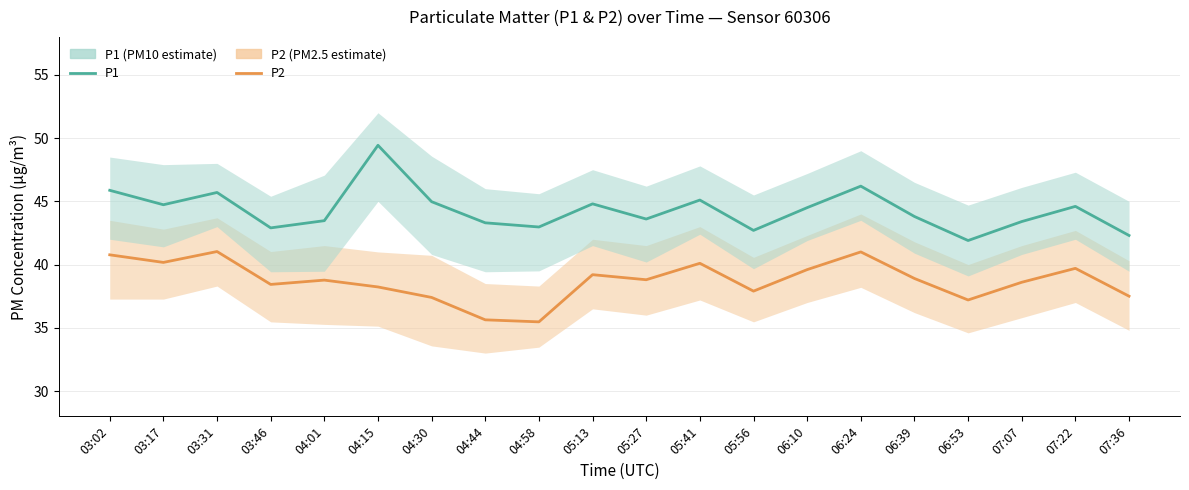

What is the label of the 10th point from the right?

05:27